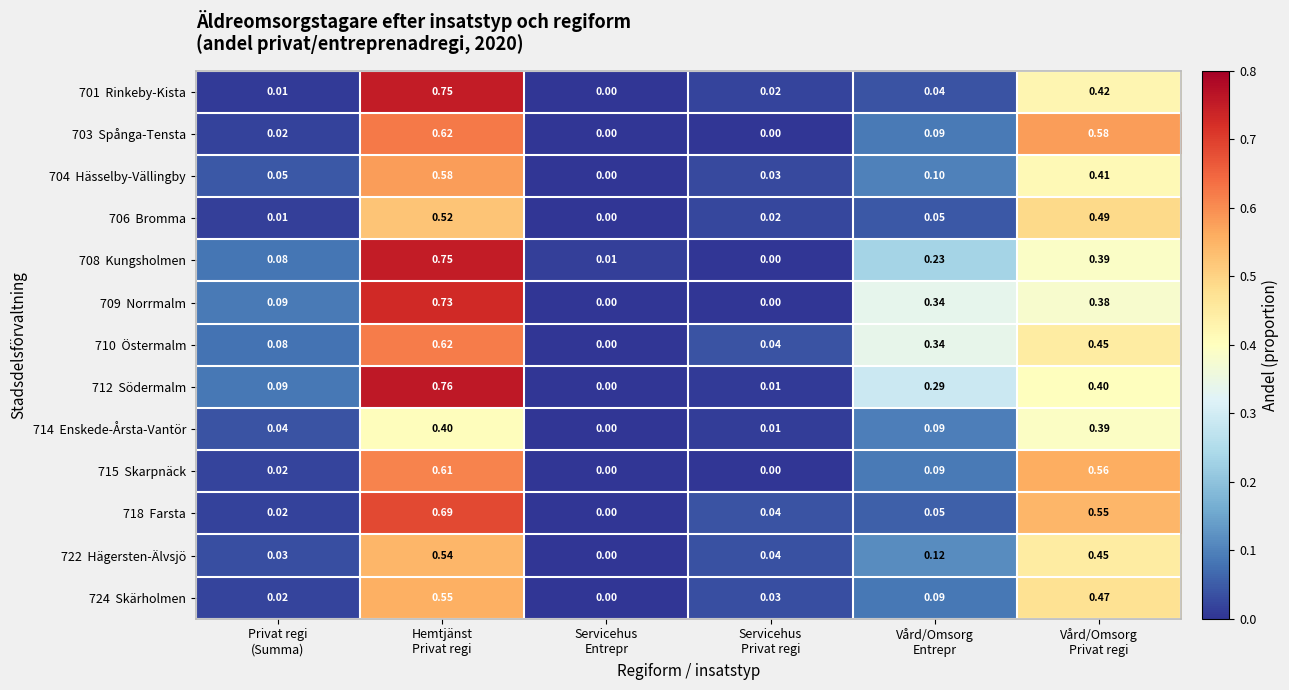

What is the total value across all series at Vård/Omsorg
Privat regi?

5.9